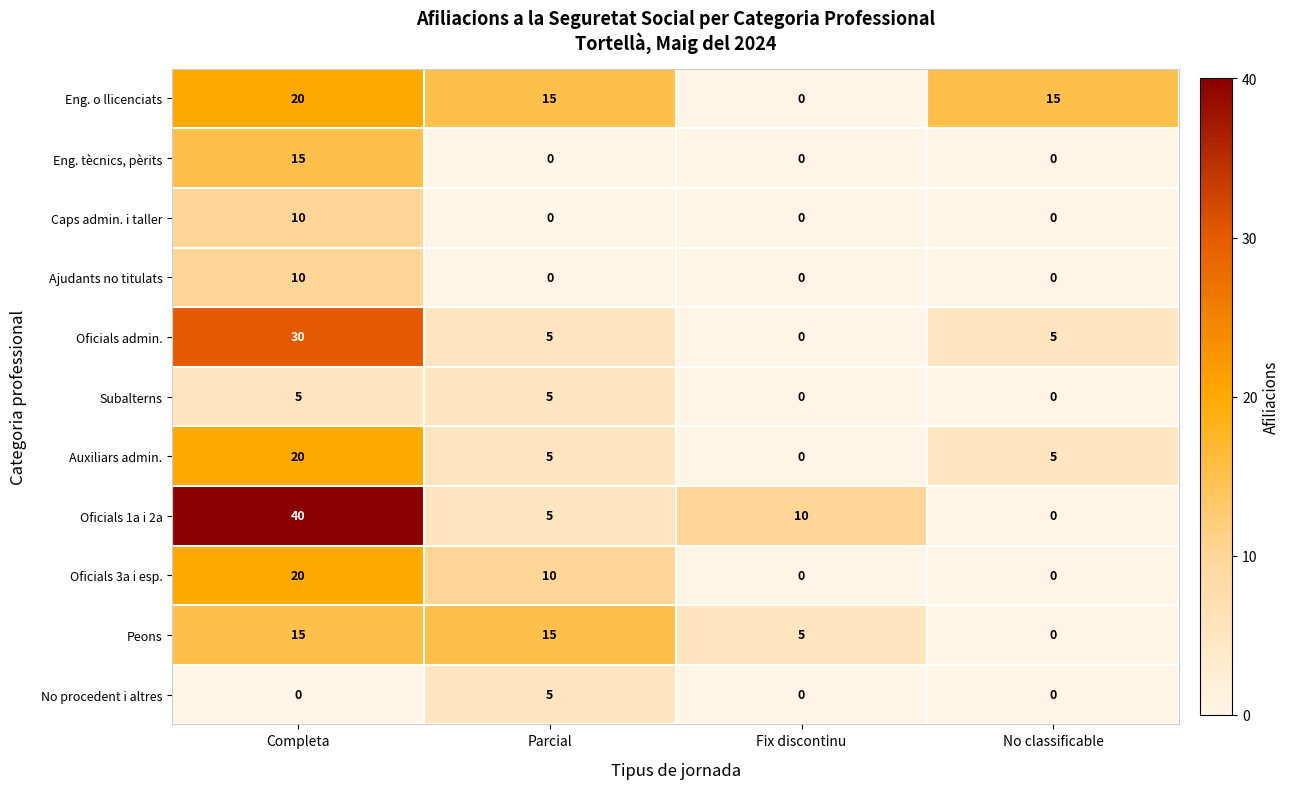

At which label does Oficials admin. reach its peak?

Completa